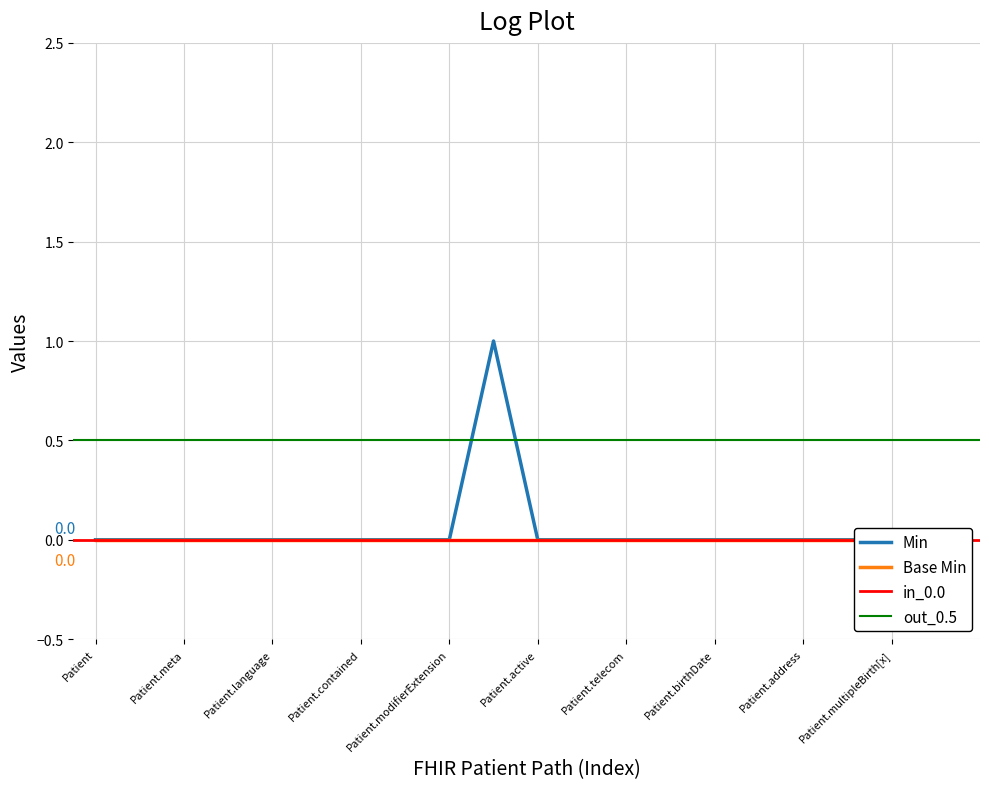

How many data points does each series have?

20